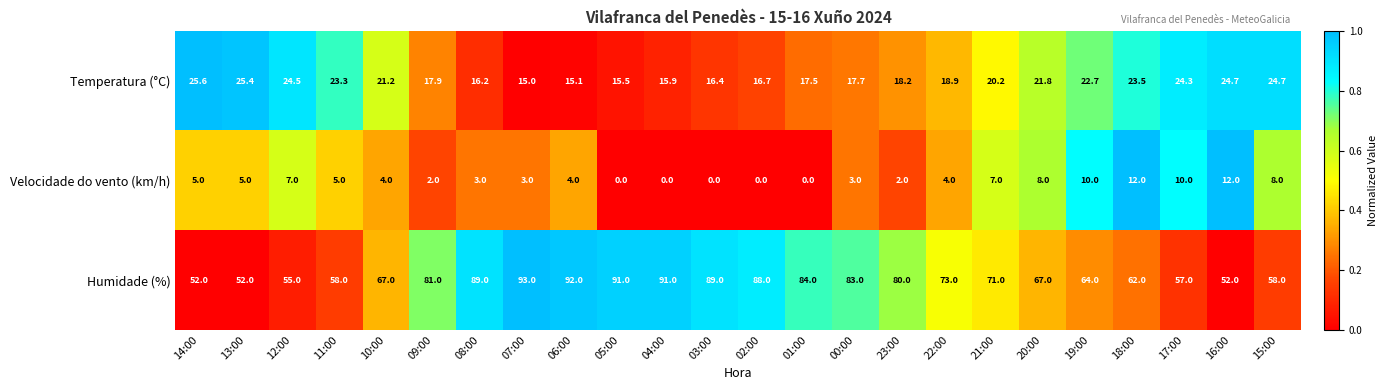

The Temperatura (°C) series shows 34.7 at 15:00. True or false?

False